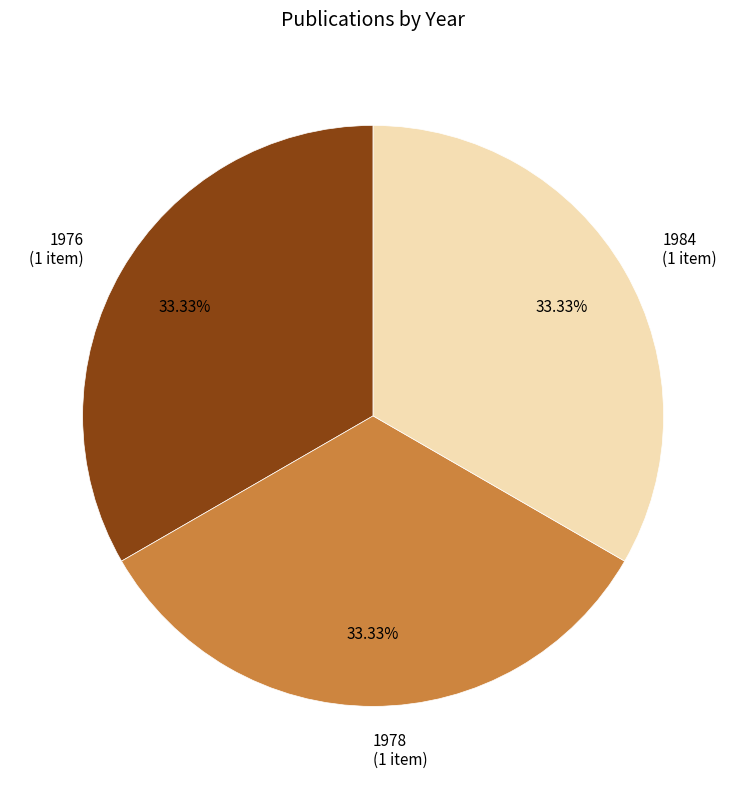

What is the ratio of the value at 1984 (1 item) to the value at 1978 (1 item)?

1.0